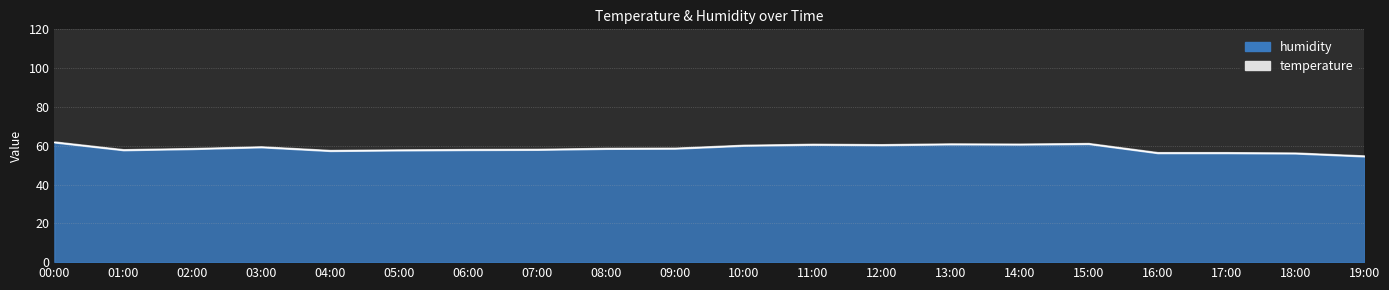

Read the value at 00:00.

61.7